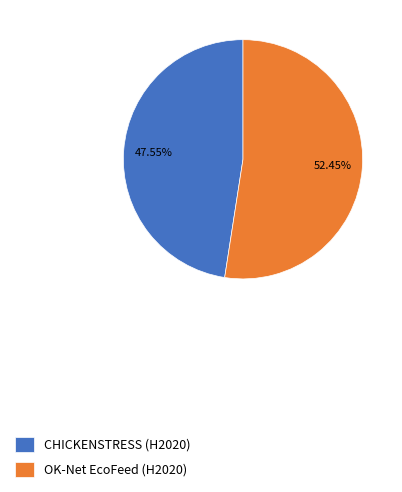

Approximately how many times larger is the value at OK-Net EcoFeed (H2020) compared to CHICKENSTRESS (H2020)?

1.1